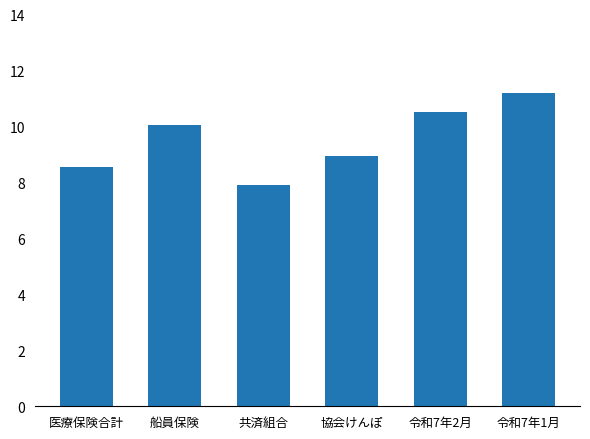

Are the bars horizontal?

No